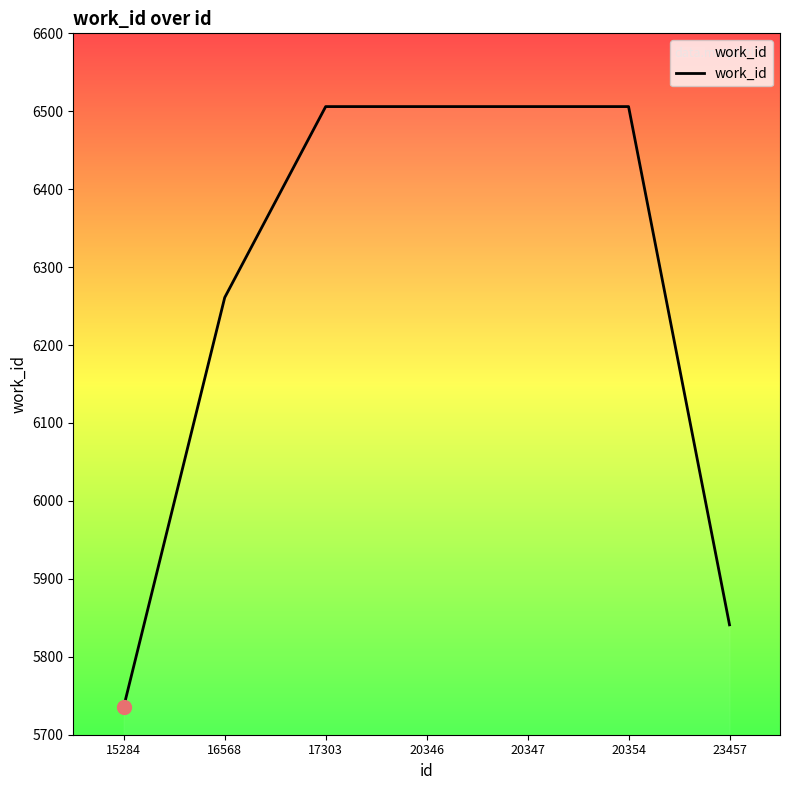

What is the difference between the second highest and minimum values?

770